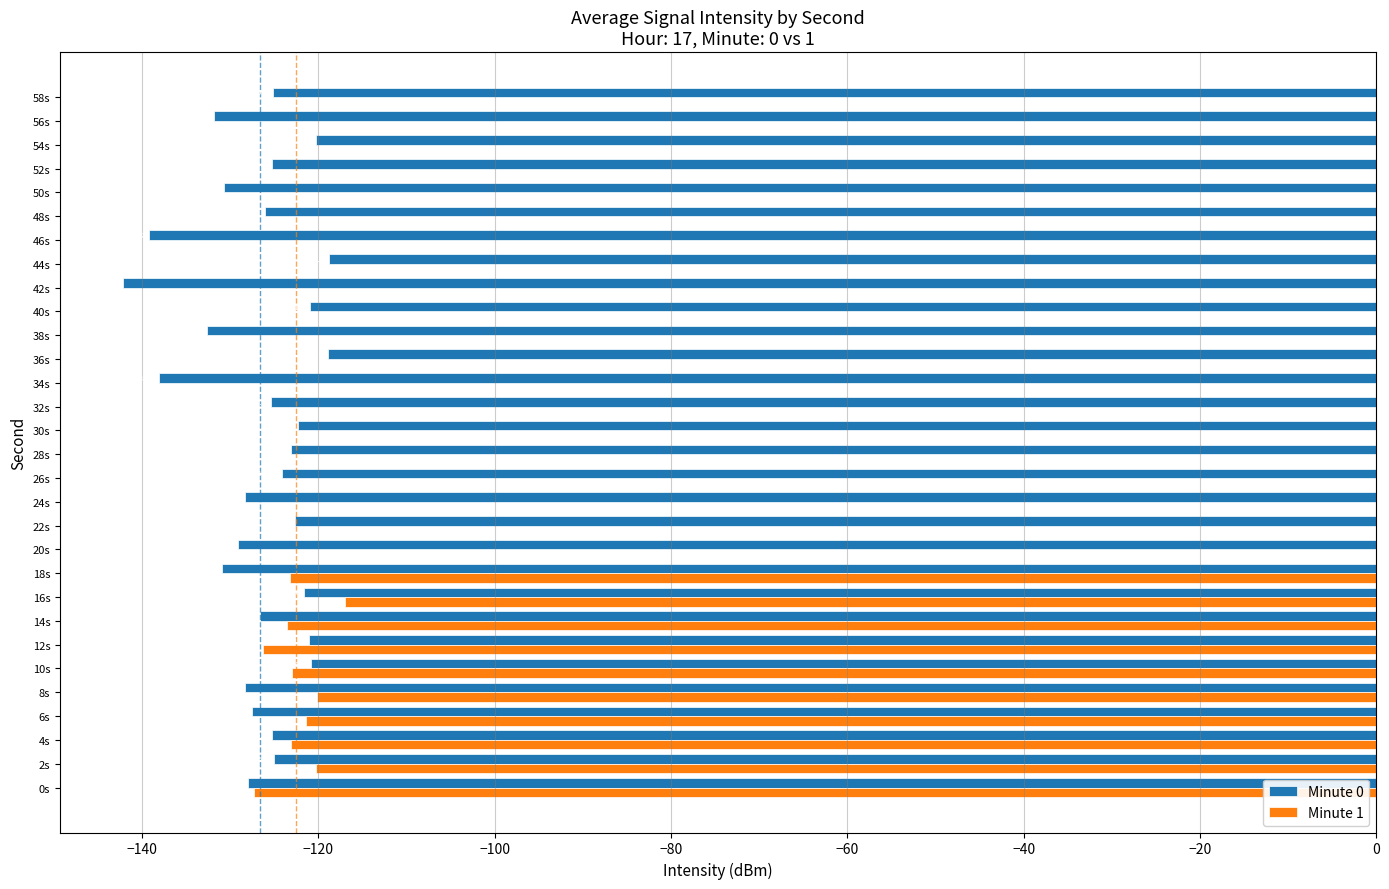

What is the sum of the Minute 0 values at 58s and 46s?

-264.3